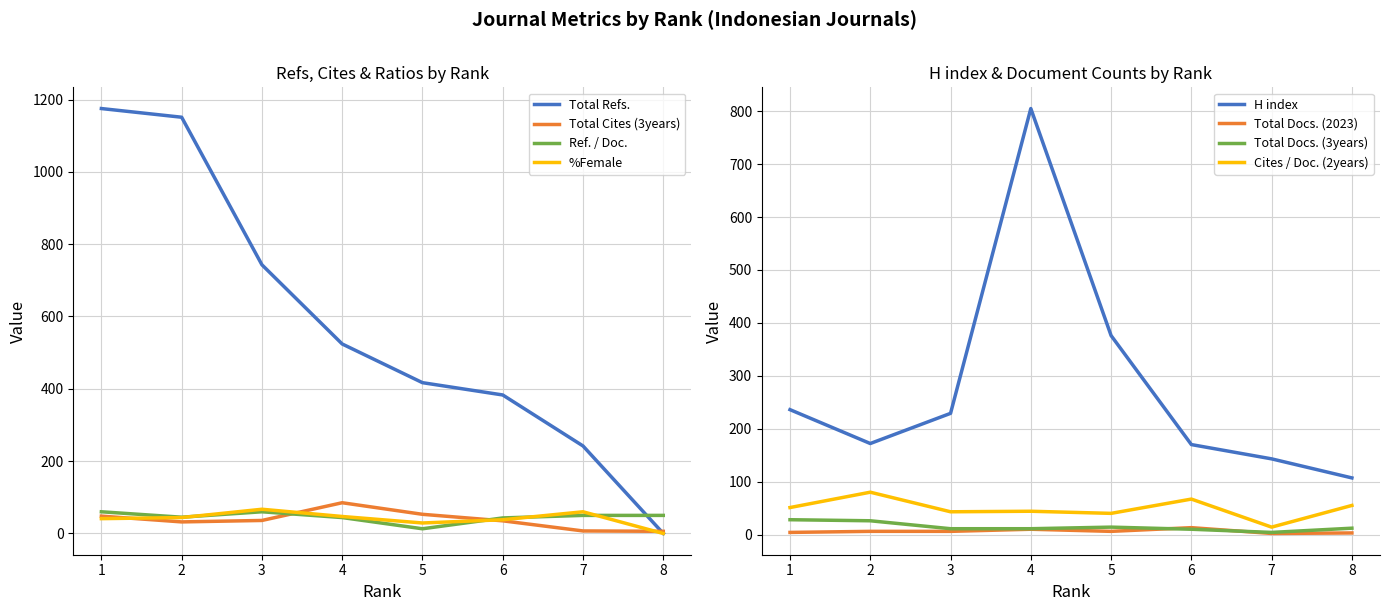

Rank the categories by Ref. / Doc. value from highest to lowest.

1, 3, 7, 8, 2, 4, 6, 5